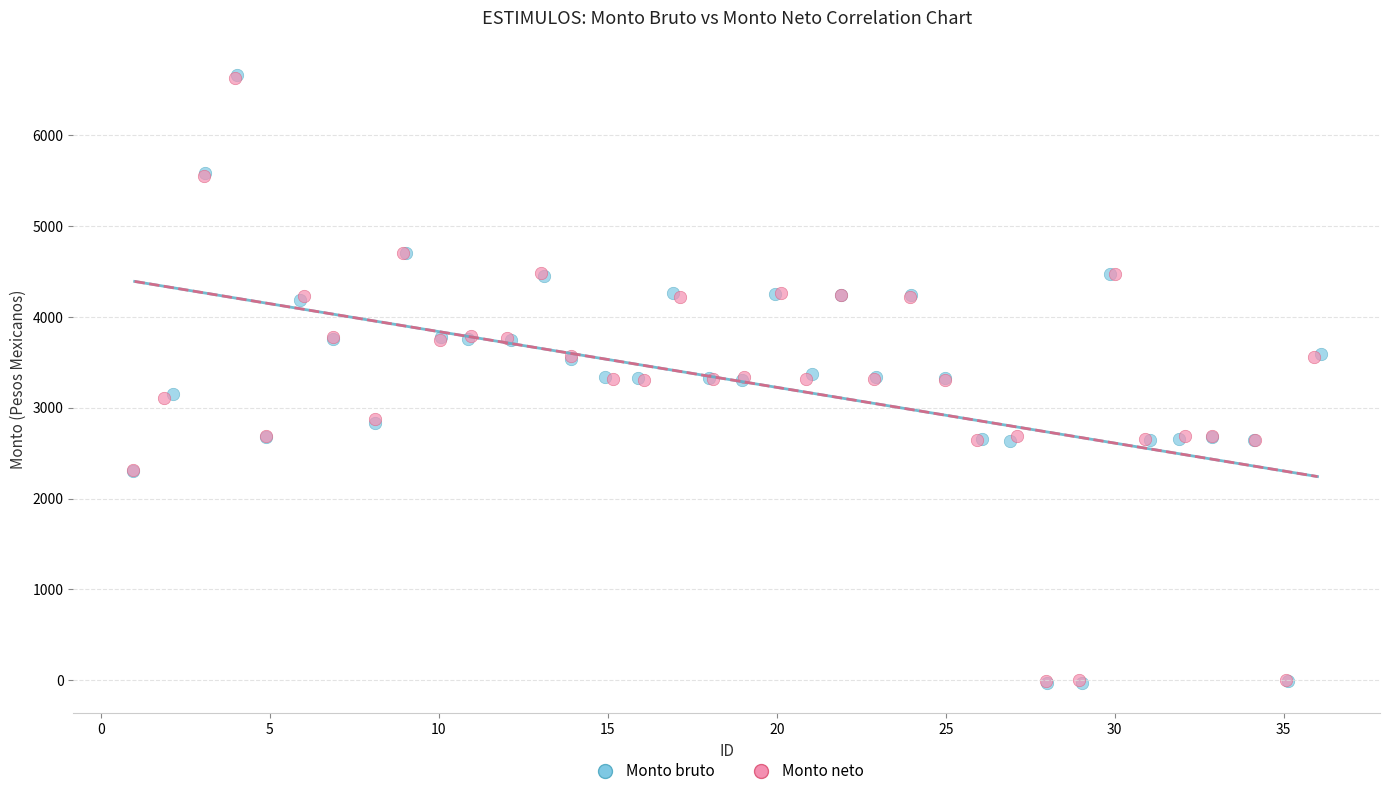

Which series has the largest Y range (max minus min)?

Monto bruto